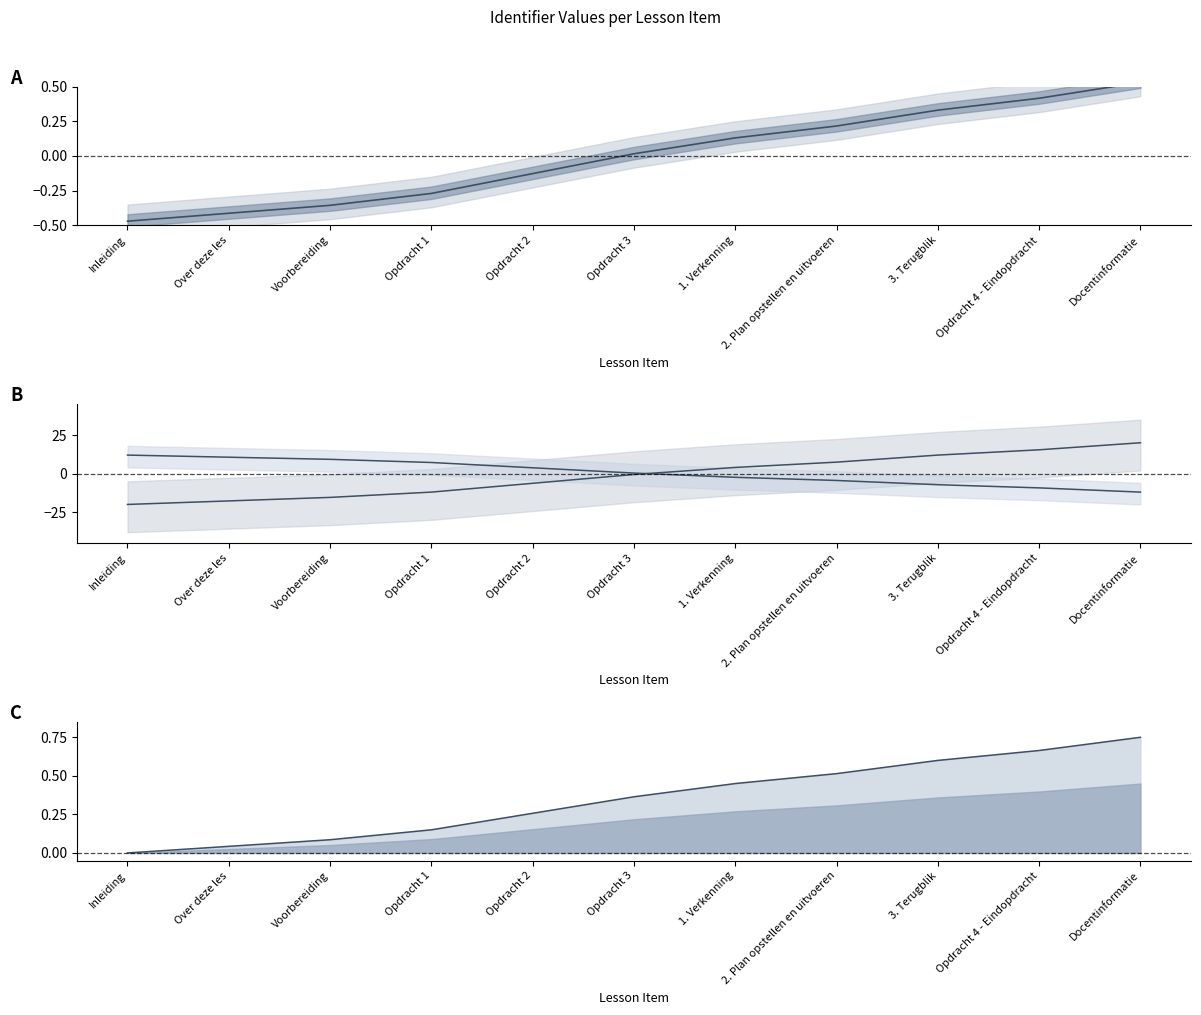

Reading left to right, extract all data points from this chart.

Identifier: -0.5	-0.4	-0.4	-0.3	-0.1	0.0	0.1	0.2	0.3	0.4	0.5
Identifier upper: -20.0	-17.7	-15.4	-12.0	-6.3	-0.6	4.0	7.4	12.0	15.4	20.0
Identifier lower: 12.0	10.6	9.3	7.2	3.8	0.3	-2.4	-4.5	-7.2	-9.3	-12.0
Identifier line: 0.0	0.0	0.1	0.2	0.3	0.4	0.4	0.5	0.6	0.7	0.8